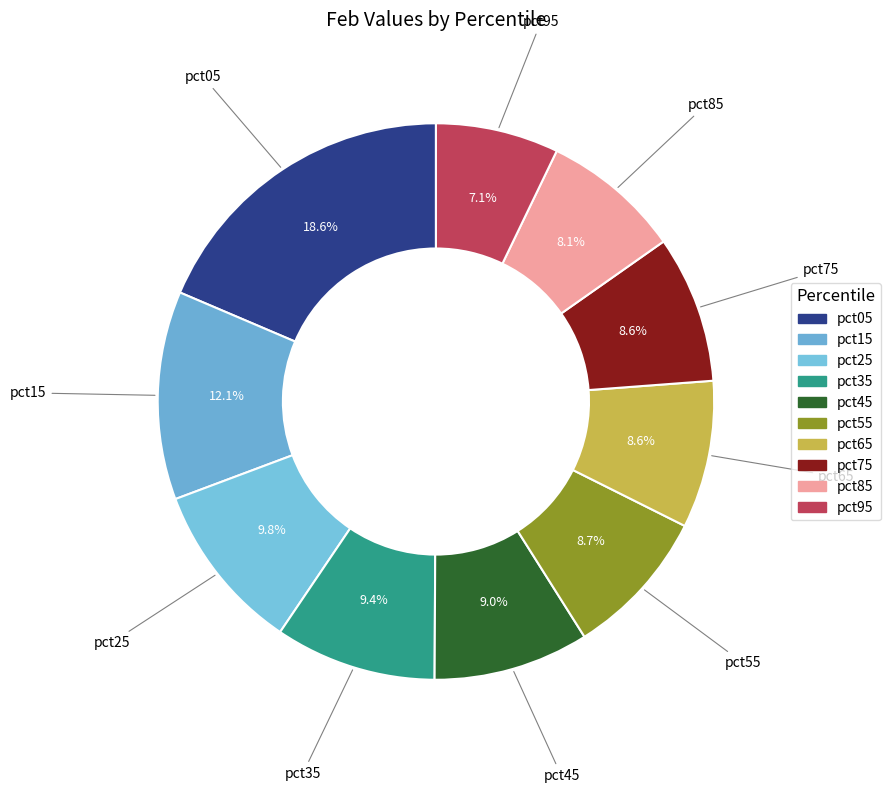

Do pct25 and pct85 together represent more than half of the pie?

No